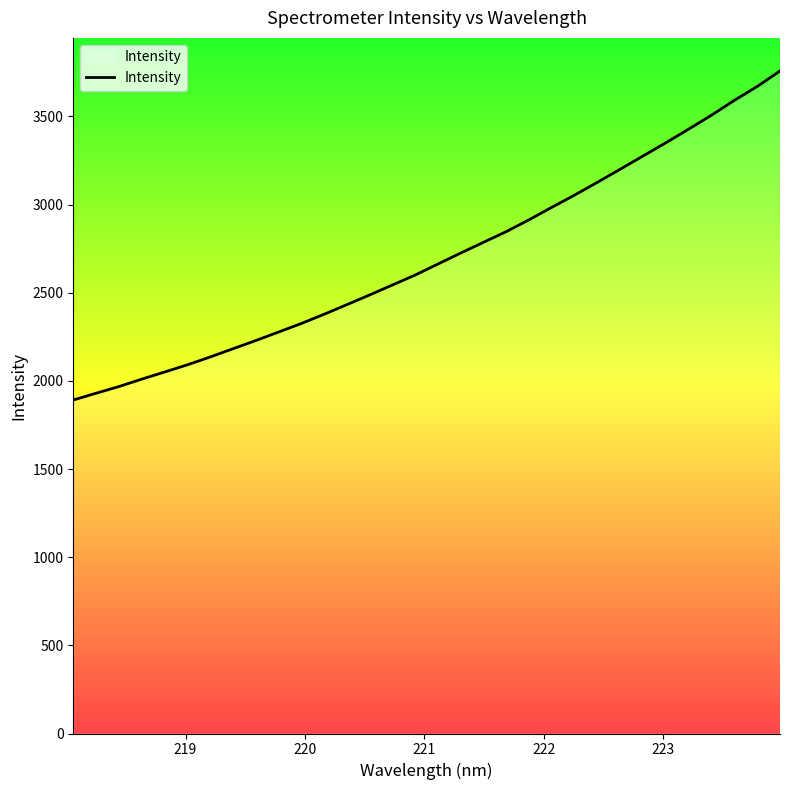

What is the smallest value displayed?

1891.5